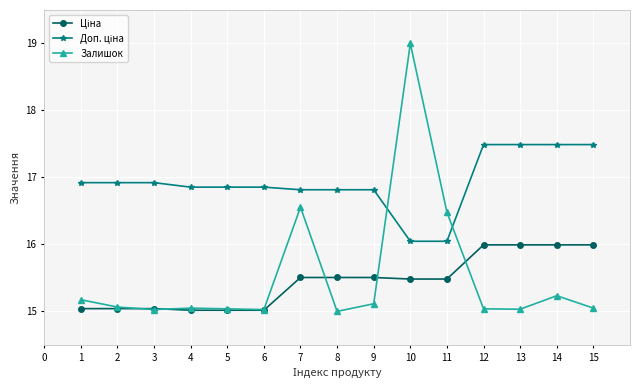

What is the maximum value shown in the chart?

19.0